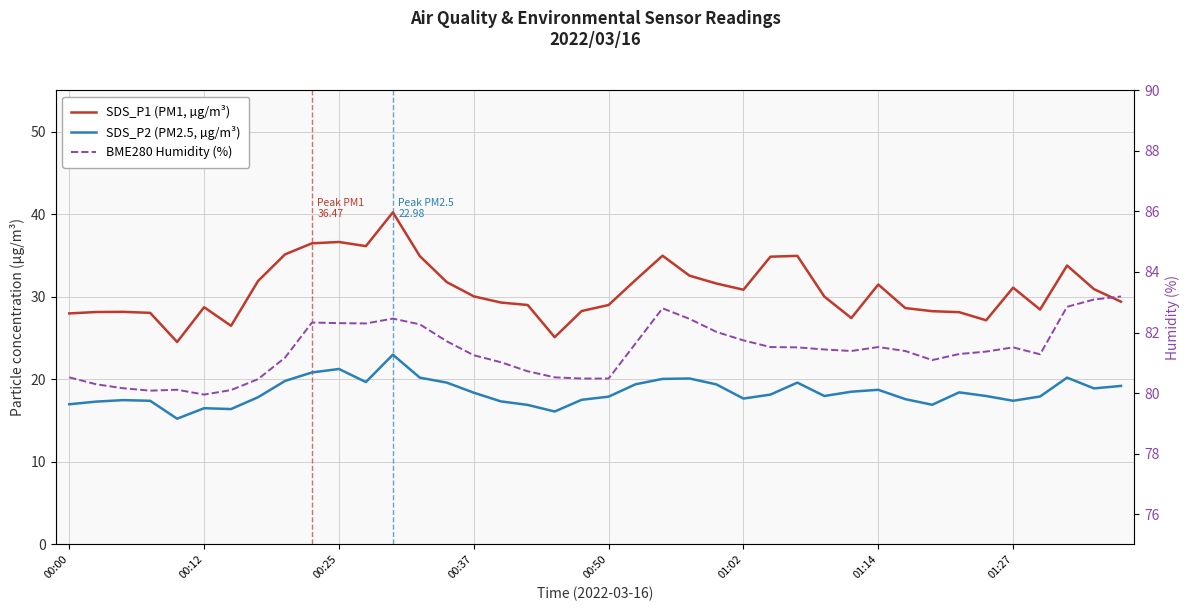

At which category is the sum across all series the highest?

12